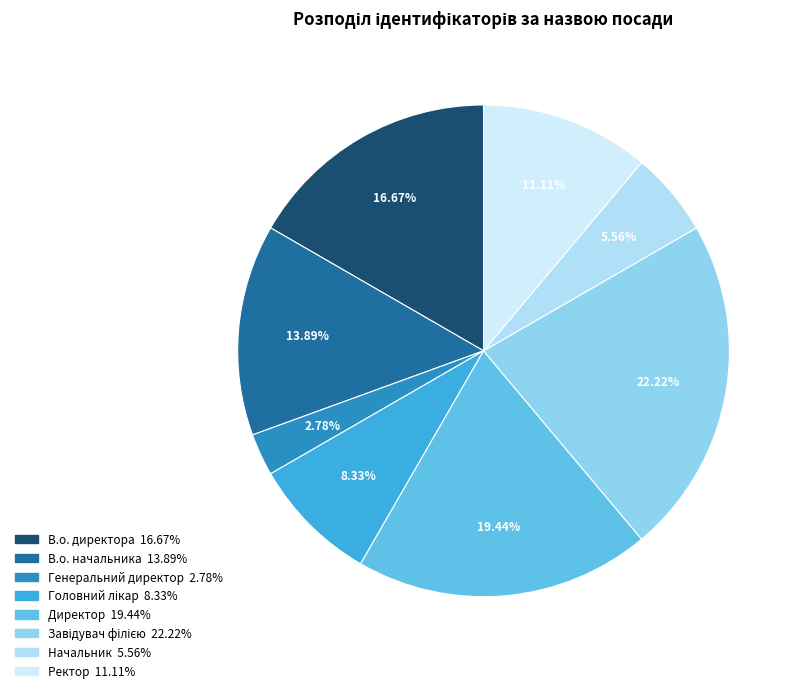

To the nearest percent, what is the difference between the В.о. директора and Начальник slice percentages?

11%